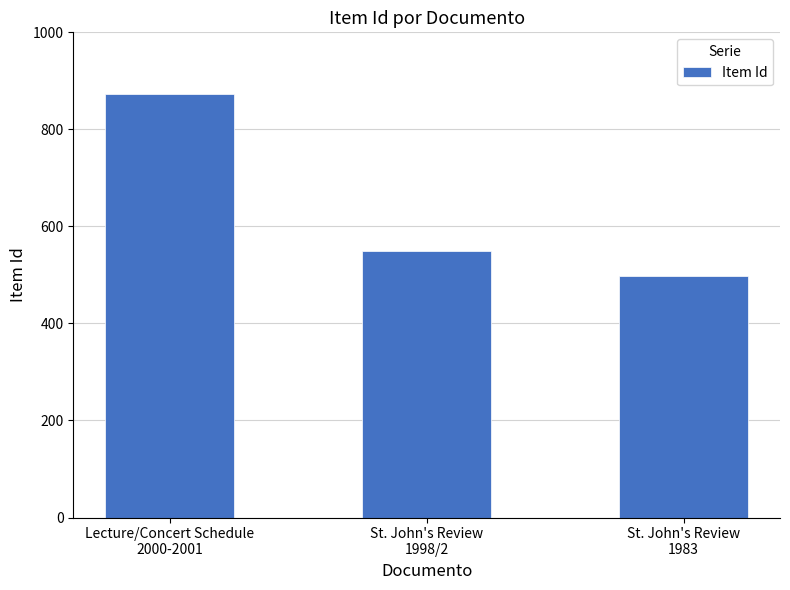

List the labels in order of value, smallest first.

St. John's Review
1983, St. John's Review
1998/2, Lecture/Concert Schedule
2000-2001